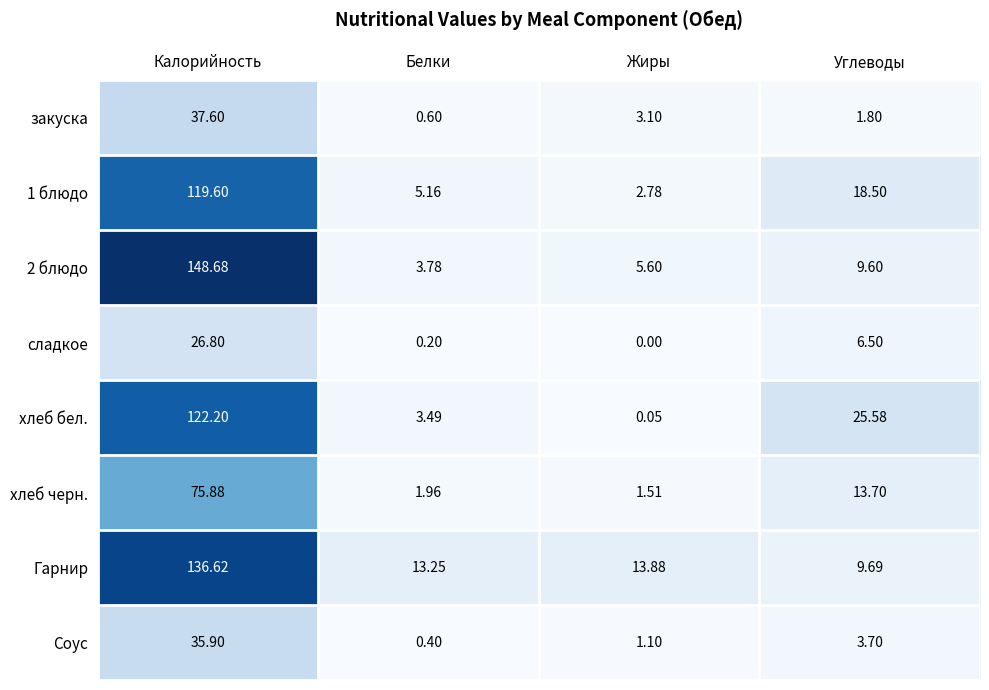

Is the value of 1 блюдо at Углеводы greater than the value of 2 блюдо at Белки?

Yes